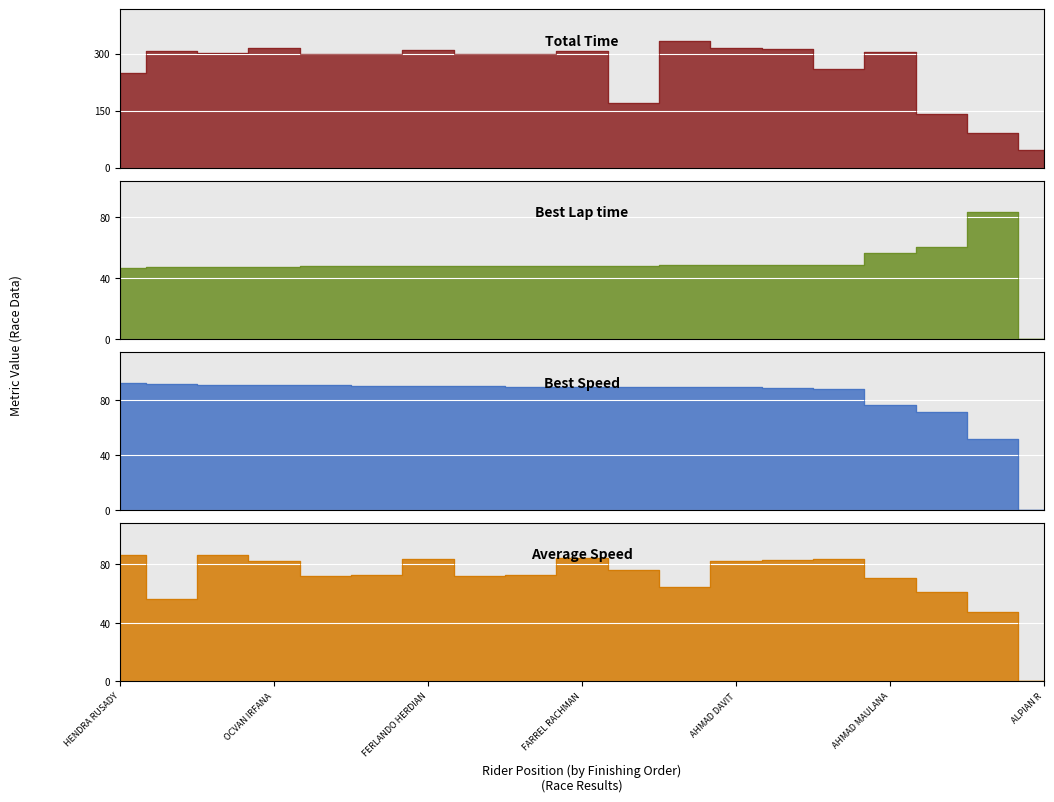

Reading left to right, what are all the values shown in this chart?

Total Time: HENDRA RUSADY=249.0	M. NOOR=307.9	HAFID PRATAMA=300.5	OCVAN IRFANA=314.3	ANDIKA DERINAYU=299.1	ARIANTO TARZAN=297.8	FERLANDO HERDIAN=308.5	ONGKY KURNIAWAN=298.5	M. RAYENDRA AKBARI=297.7	FARREL RACHMAN=306.3	ADIETA HERIANOOR=169.5	ABDUL HAMID=333.0	AHMAD DAVIT=314.0	ALIEF MAULANA=312.7	M. FAISAL ALWINATA=258.7	AHMAD MAULANA=305.2	RANDY AGUS SETIAWAN=141.1	EDO PRASETYO=91.0	ALPIAN R=46.3
Best Lap time: HENDRA RUSADY=46.8	M. NOOR=47.2	HAFID PRATAMA=47.5	OCVAN IRFANA=47.6	ANDIKA DERINAYU=47.6	ARIANTO TARZAN=47.7	FERLANDO HERDIAN=47.8	ONGKY KURNIAWAN=48.0	M. RAYENDRA AKBARI=48.1	FARREL RACHMAN=48.1	ADIETA HERIANOOR=48.1	ABDUL HAMID=48.3	AHMAD DAVIT=48.4	ALIEF MAULANA=48.6	M. FAISAL ALWINATA=48.9	AHMAD MAULANA=56.7	RANDY AGUS SETIAWAN=60.4	EDO PRASETYO=83.2	ALPIAN R=0.0
Best Speed: HENDRA RUSADY=92.2	M. NOOR=91.5	HAFID PRATAMA=91.0	OCVAN IRFANA=90.8	ANDIKA DERINAYU=90.7	ARIANTO TARZAN=90.6	FERLANDO HERDIAN=90.4	ONGKY KURNIAWAN=90.0	M. RAYENDRA AKBARI=89.8	FARREL RACHMAN=89.8	ADIETA HERIANOOR=89.8	ABDUL HAMID=89.5	AHMAD DAVIT=89.3	ALIEF MAULANA=88.8	M. FAISAL ALWINATA=88.4	AHMAD MAULANA=76.2	RANDY AGUS SETIAWAN=71.5	EDO PRASETYO=51.9	ALPIAN R=0.0
Average Speed: HENDRA RUSADY=86.7	M. NOOR=56.1	HAFID PRATAMA=86.3	OCVAN IRFANA=82.5	ANDIKA DERINAYU=72.2	ARIANTO TARZAN=72.5	FERLANDO HERDIAN=84.0	ONGKY KURNIAWAN=72.4	M. RAYENDRA AKBARI=72.6	FARREL RACHMAN=84.6	ADIETA HERIANOOR=76.5	ABDUL HAMID=64.9	AHMAD DAVIT=82.6	ALIEF MAULANA=82.9	M. FAISAL ALWINATA=83.5	AHMAD MAULANA=70.8	RANDY AGUS SETIAWAN=61.2	EDO PRASETYO=47.4	ALPIAN R=0.0